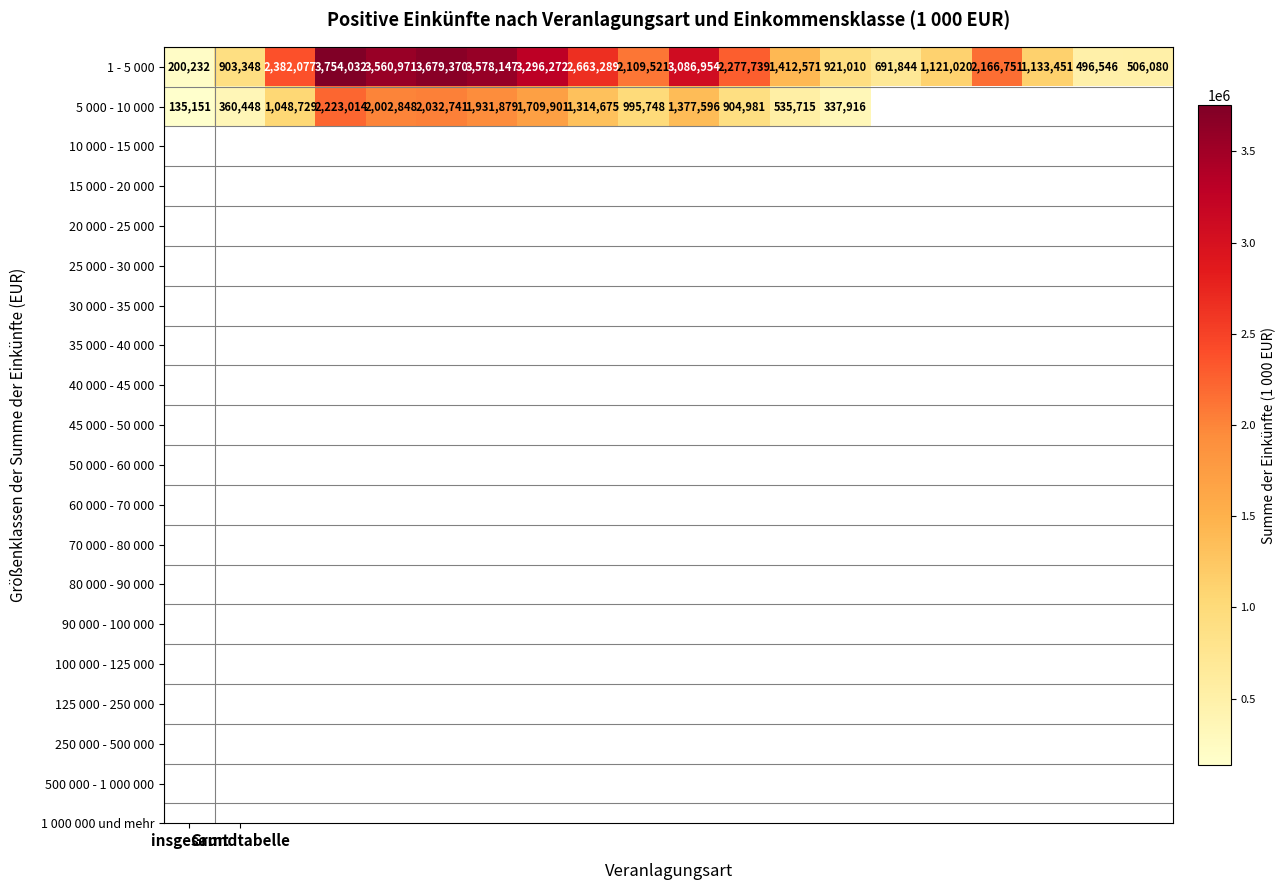

Is it true that 5 000 - 10 000 equals 32227.2 at insgesamt?

False